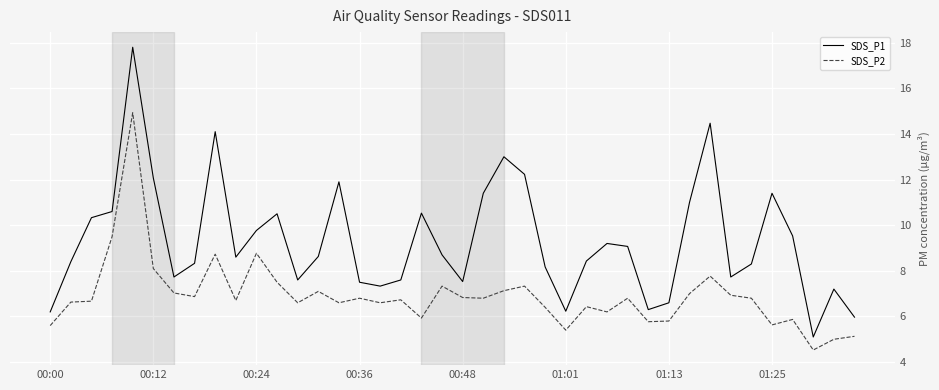

True or false: SDS_P1 and SDS_P2 intersect in this chart.

False